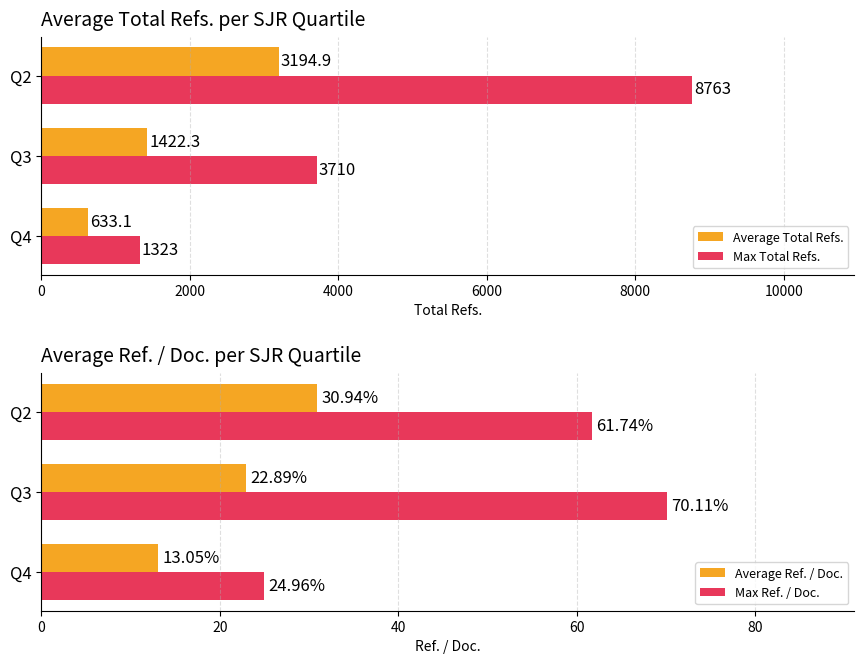

How many bars are there in total?

12